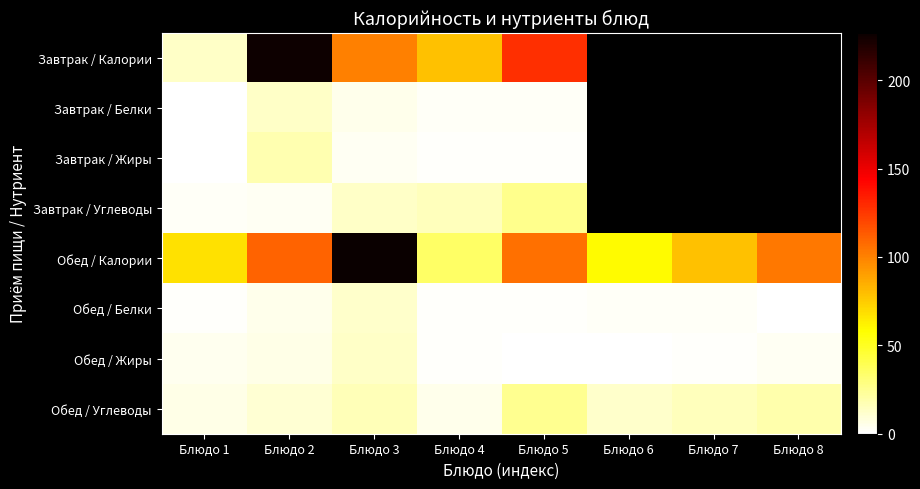

The value of Завтрак / Белки at Блюдо 5 is 0.6. True or false?

False